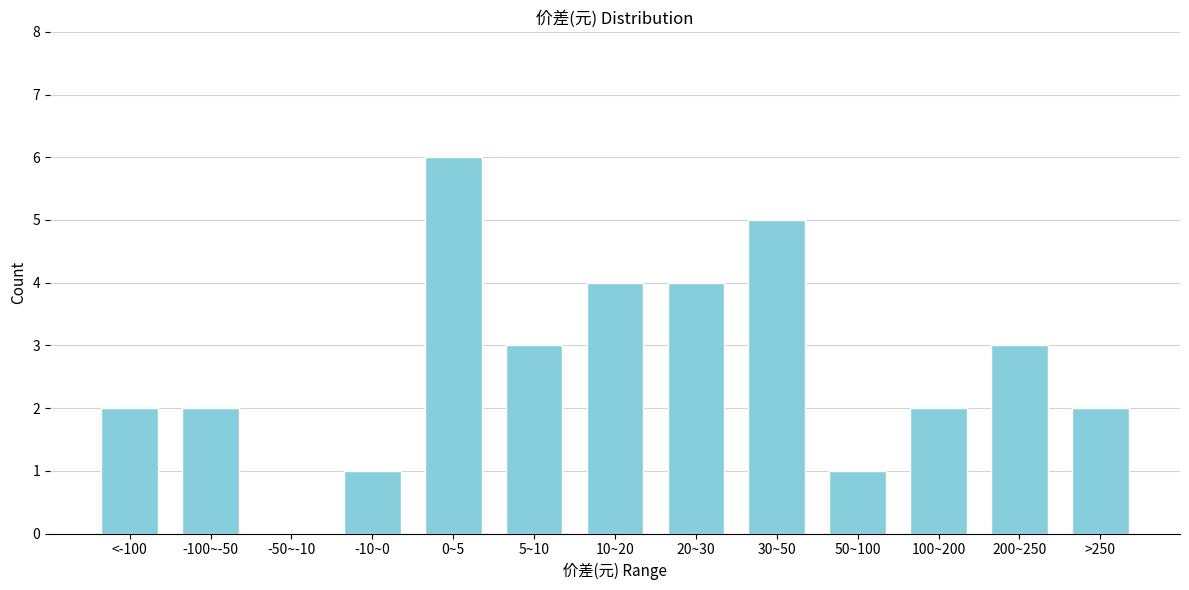

Reading right to left, extract all data points from this chart.

>250=2	200~250=3	100~200=2	50~100=1	30~50=5	20~30=4	10~20=4	5~10=3	0~5=6	-10~0=1	-50~-10=0	-100~-50=2	<-100=2